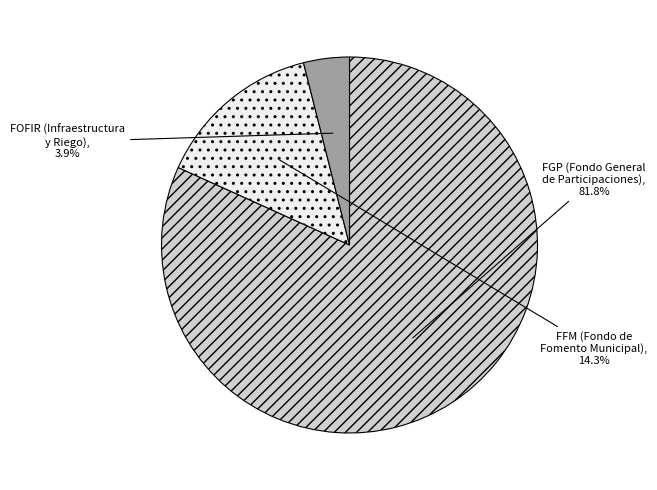

Does any single category account for the majority?

Yes